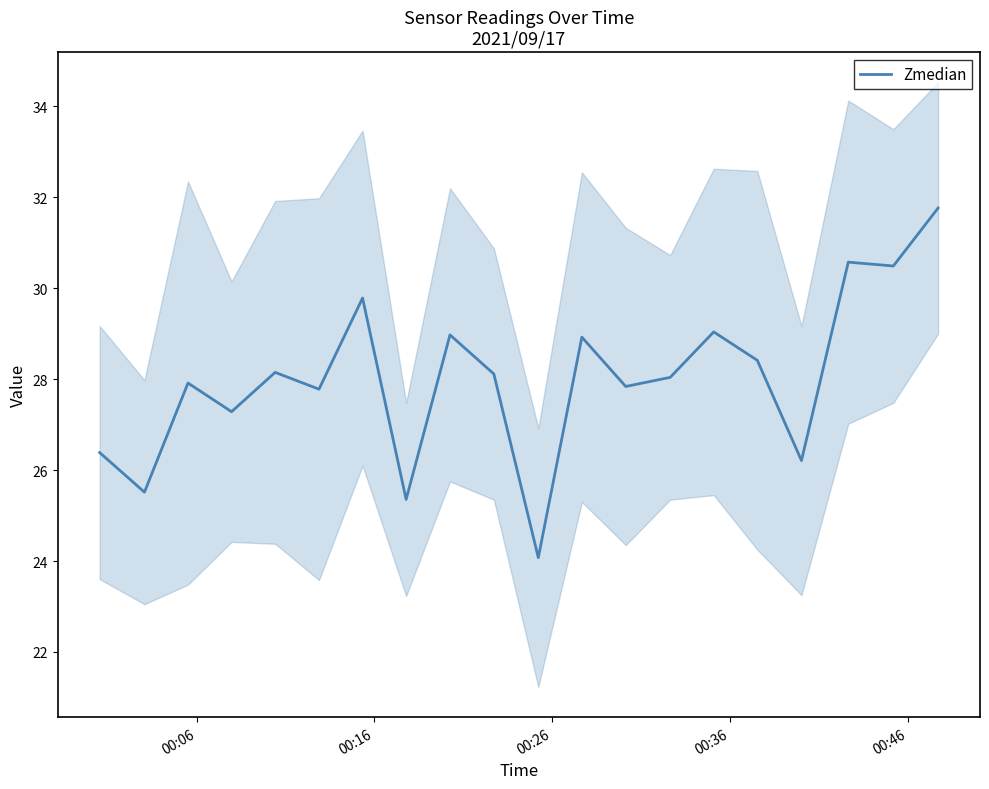

What is the difference between the second highest and minimum values?

6.5